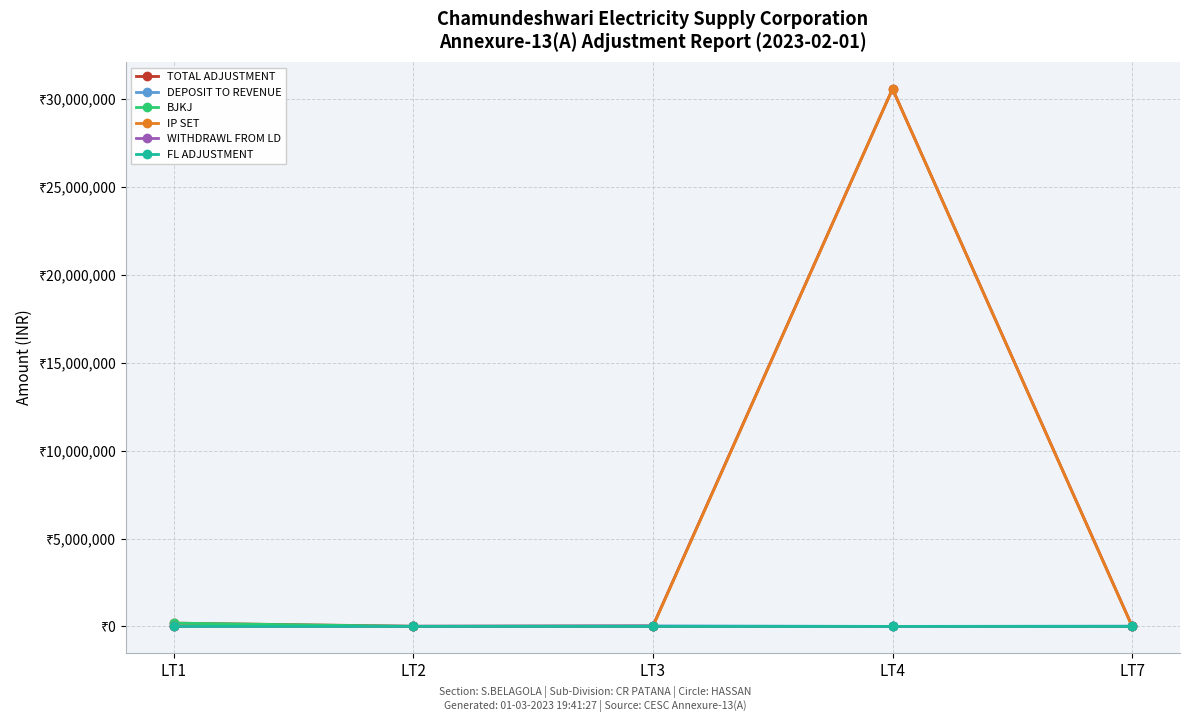

What are all the series names shown in the legend?

TOTAL ADJUSTMENT, DEPOSIT TO REVENUE, BJKJ, IP SET, WITHDRAWL FROM LD, FL ADJUSTMENT